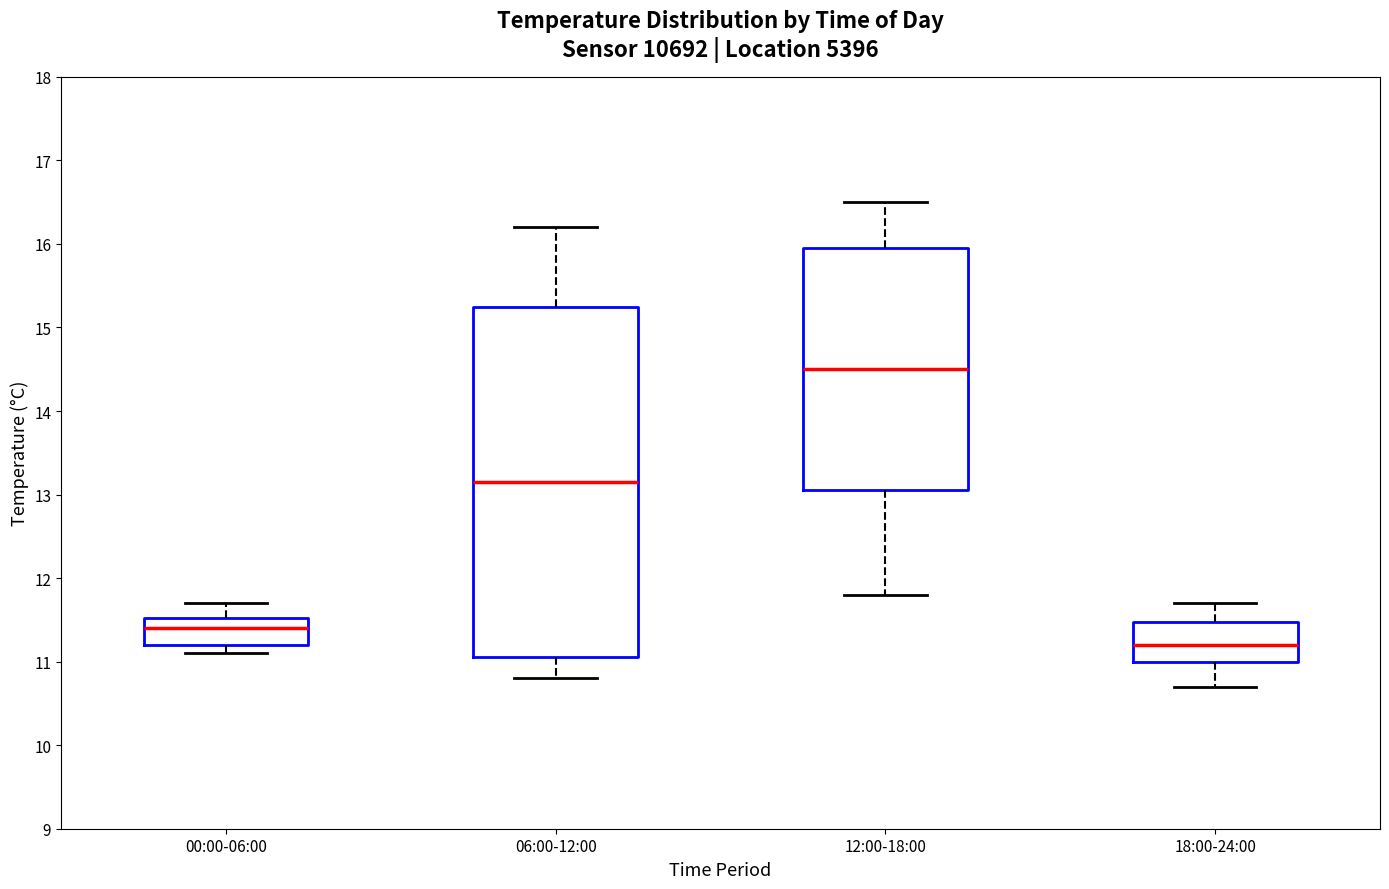

Which box is the tallest, from its lower edge to its upper edge?

06:00-12:00